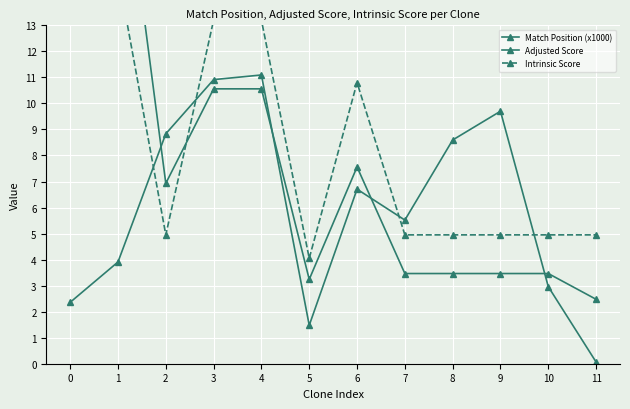

What is the difference between the Intrinsic Score values at 0 and 11?

10.1